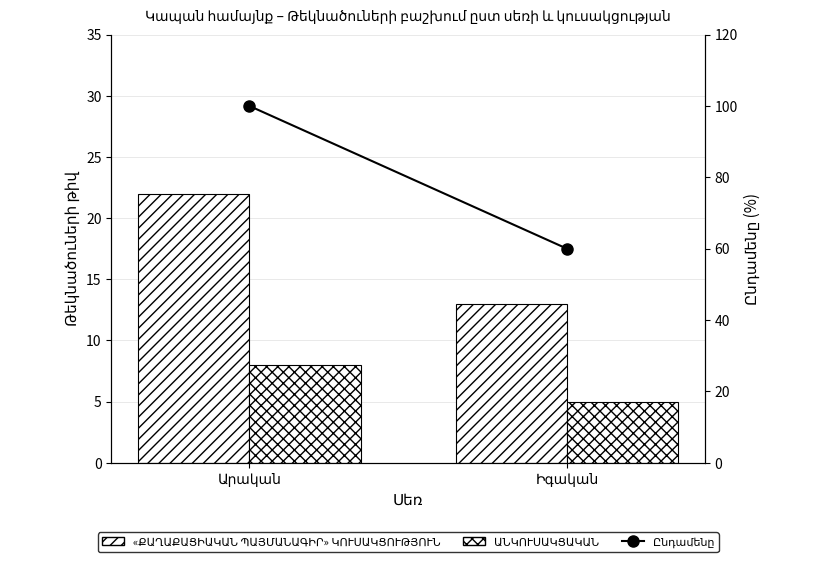

Is the value of Ընդամենը at Իգական greater than the value of ԱՆԿՈՒՍԱԿՑԱԿԱՆ at Արական?

Yes